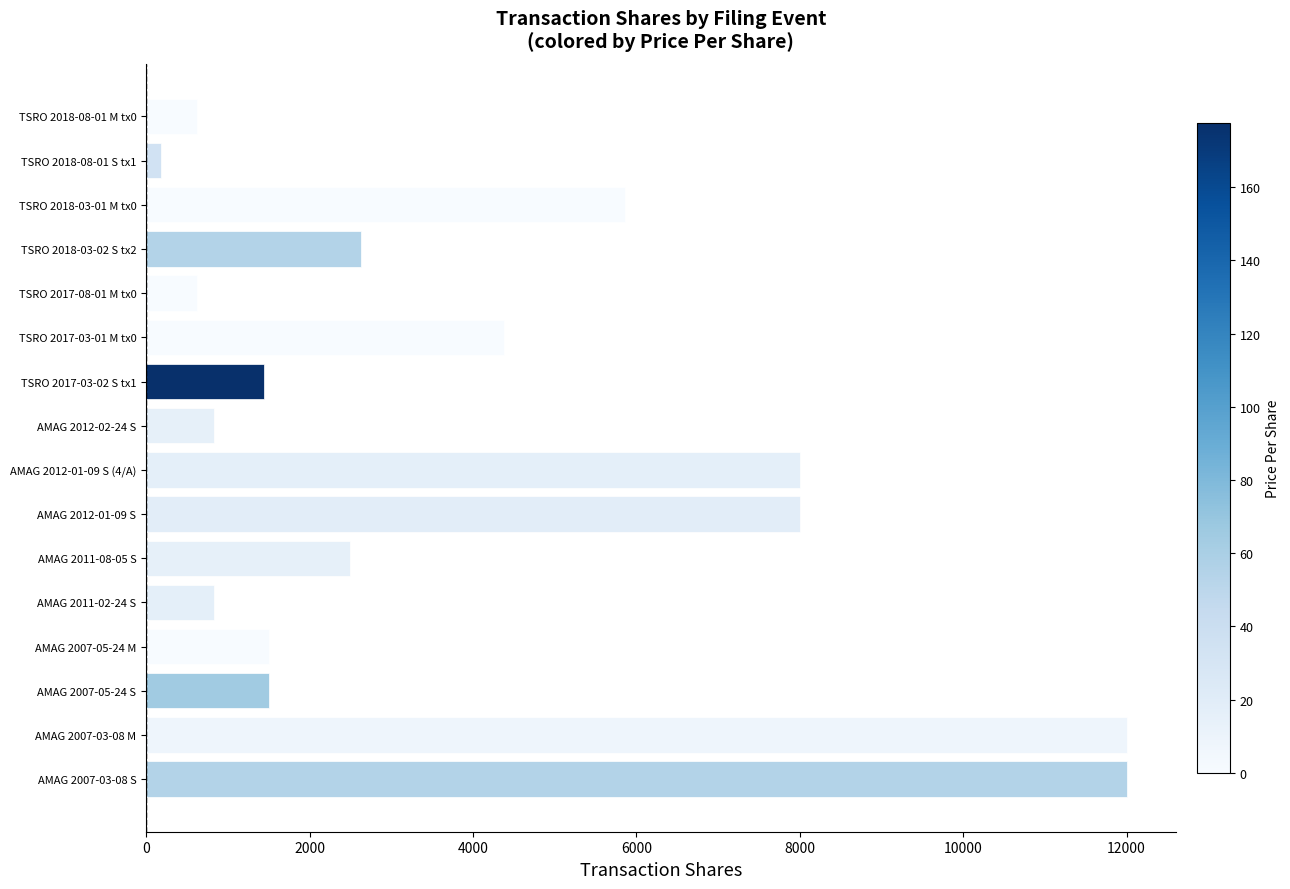

The value at AMAG 2012-01-09 S is 11639. True or false?

False